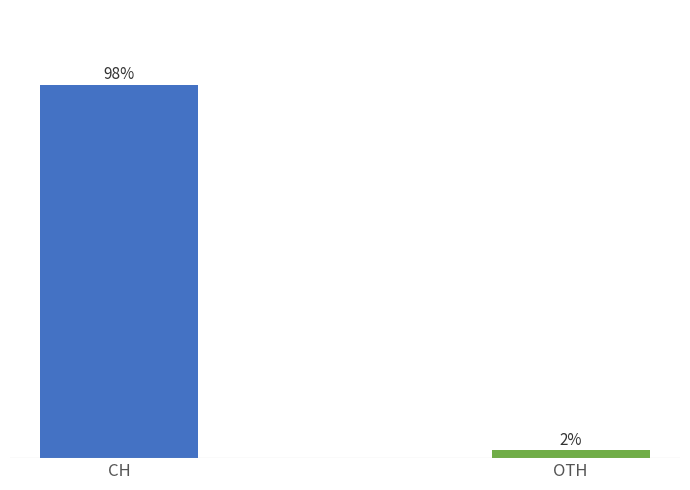

Rank the categories by value from highest to lowest.

CH, OTH